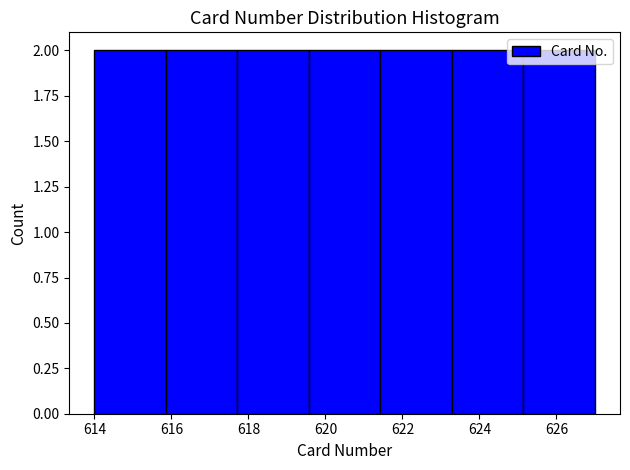

Reading left to right, transcribe this chart: for each bar, give the range it covers on the x-axis and its height. Neither the bar edges nor the heights are printed on the chart, so give them approximately, as read against the axes.

614.0 to 615.8: 2
615.8 to 617.8: 2
617.8 to 619.6: 2
619.6 to 621.4: 2
621.4 to 623.2: 2
623.2 to 625.2: 2
625.2 to 627.0: 2